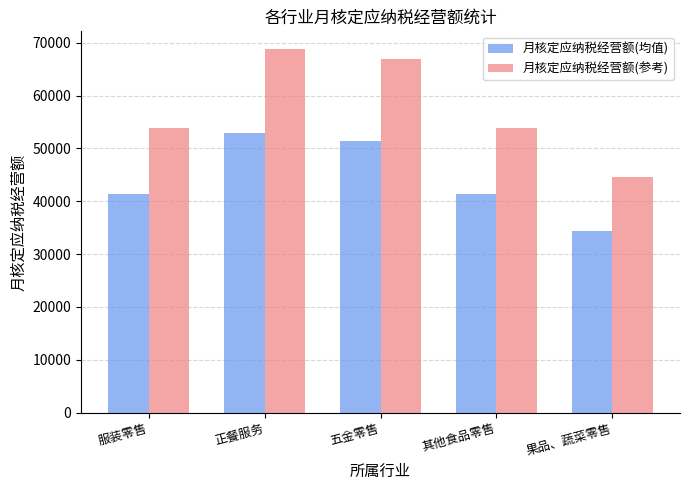

How many data points in 月核定应纳税经营额(均值) are less than 41428?

1